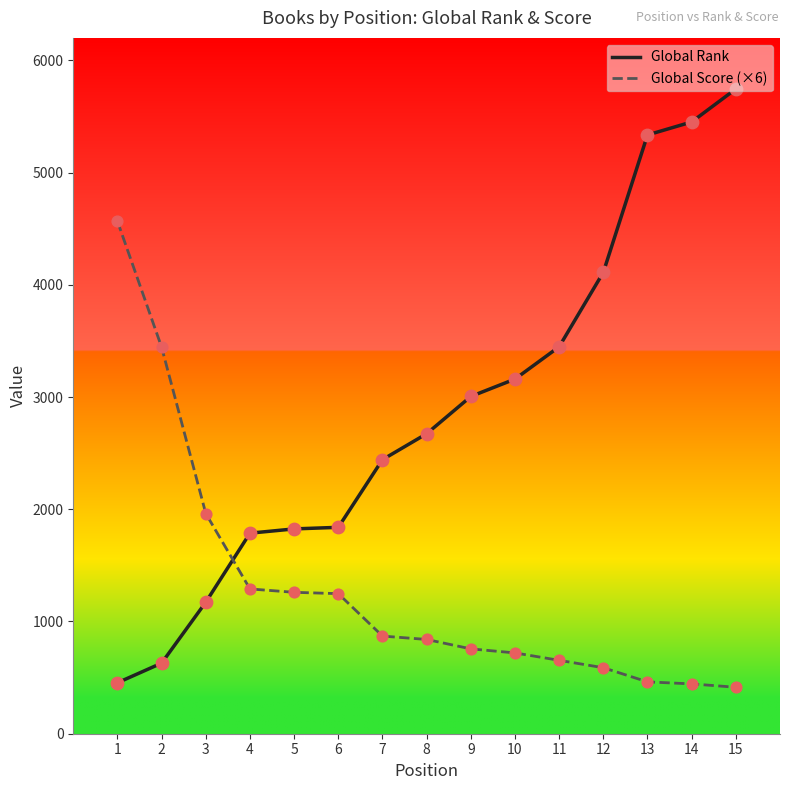

At which category is the sum across all series the highest?

15